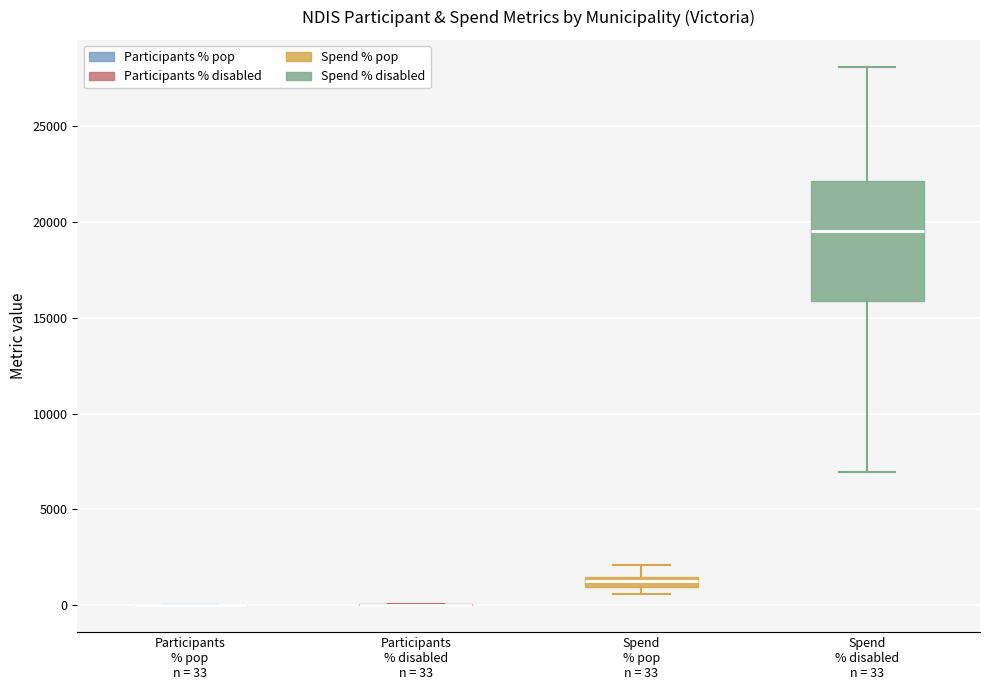

Which box is the tallest, from its lower edge to its upper edge?

Spend % disabled n = 33